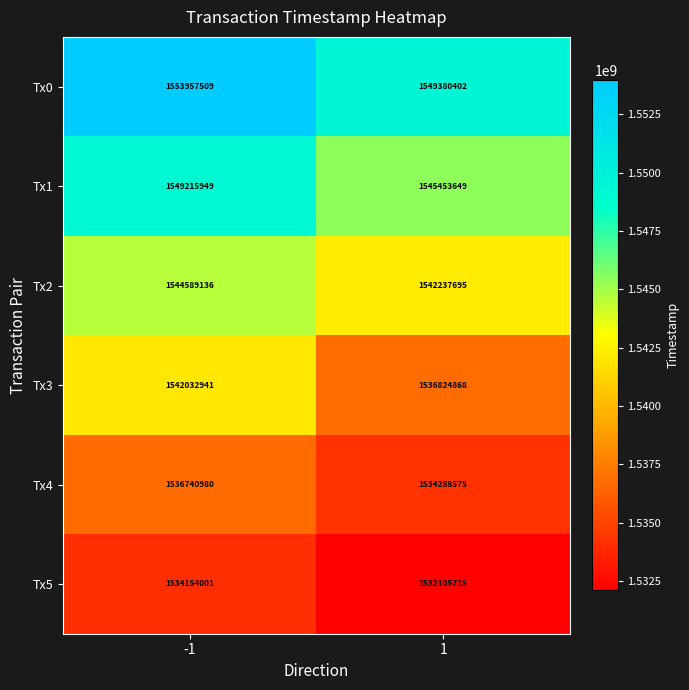

List the labels in order of Tx2 value, smallest first.

1, -1